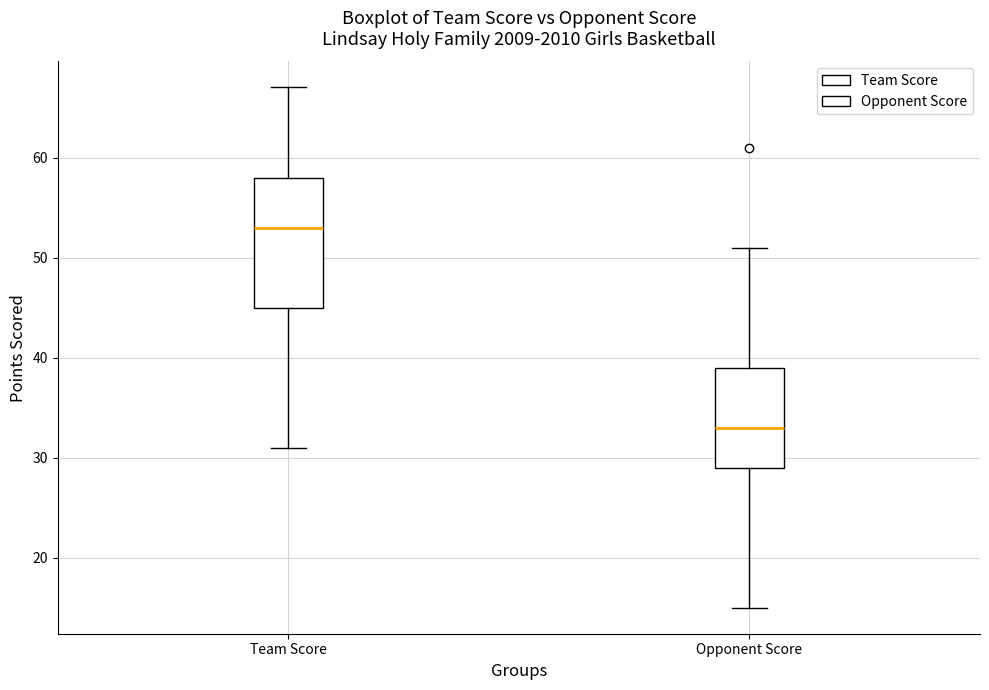

Comparing the boxes themselves (not the whiskers), which one is the tallest?

Team Score